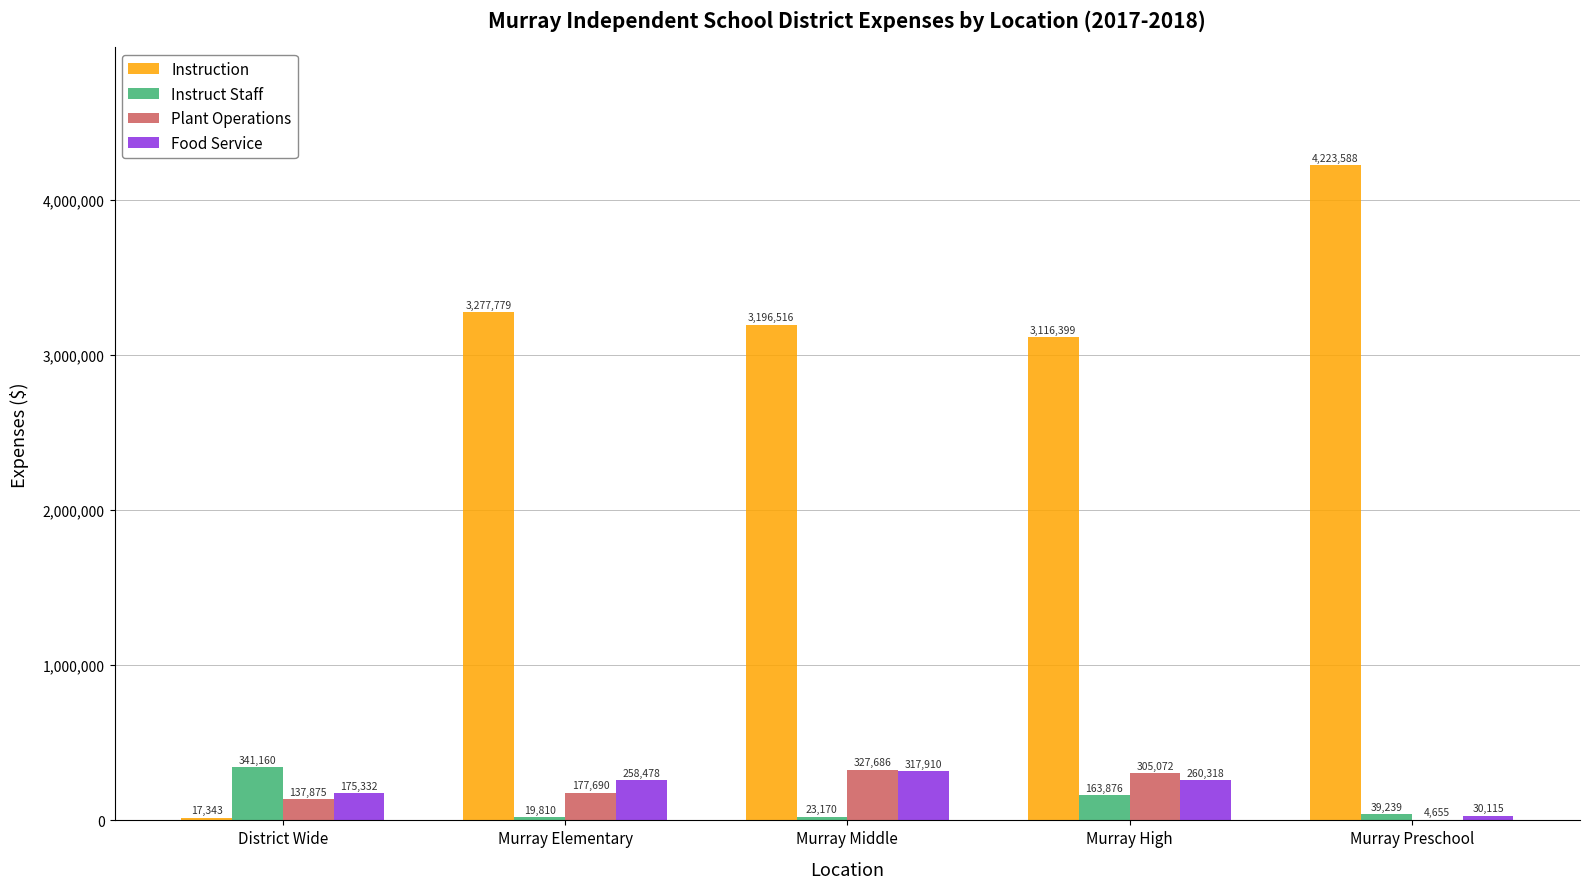

At which category is the sum across all series the highest?

Murray Preschool